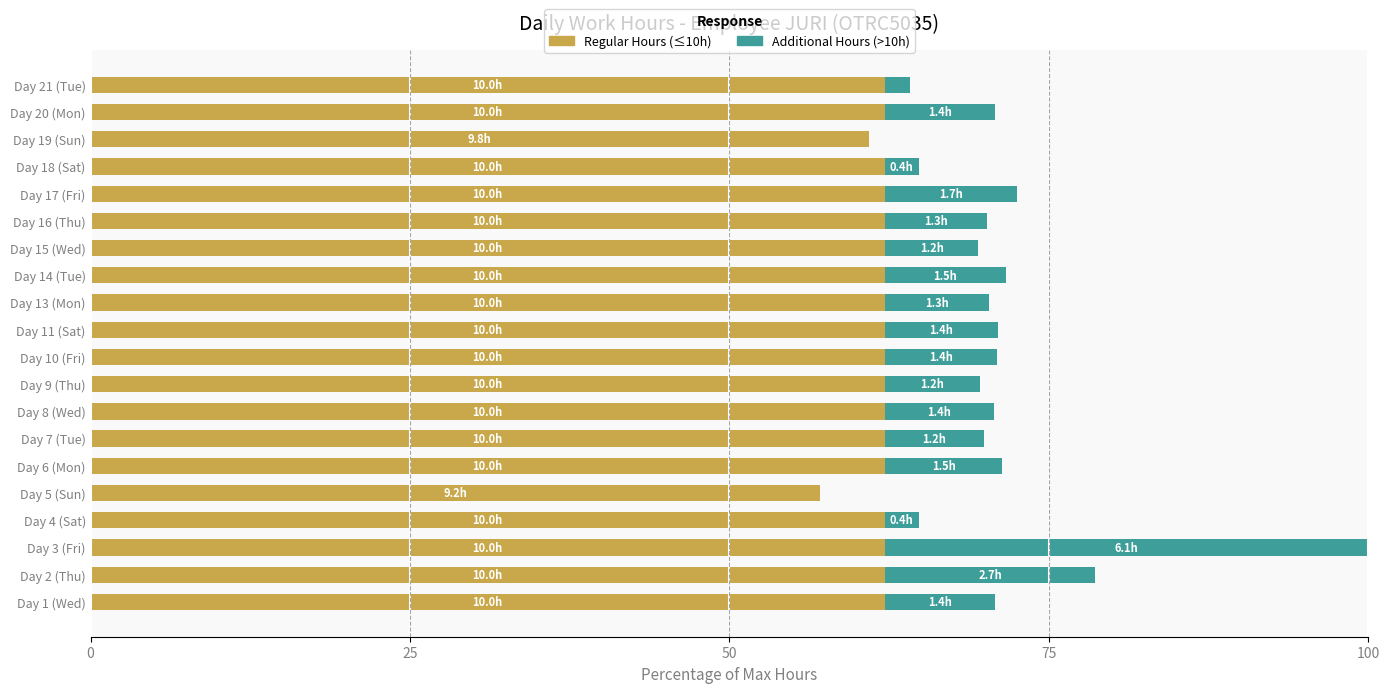

At which category is the sum across all series the highest?

Day 3 (Fri)